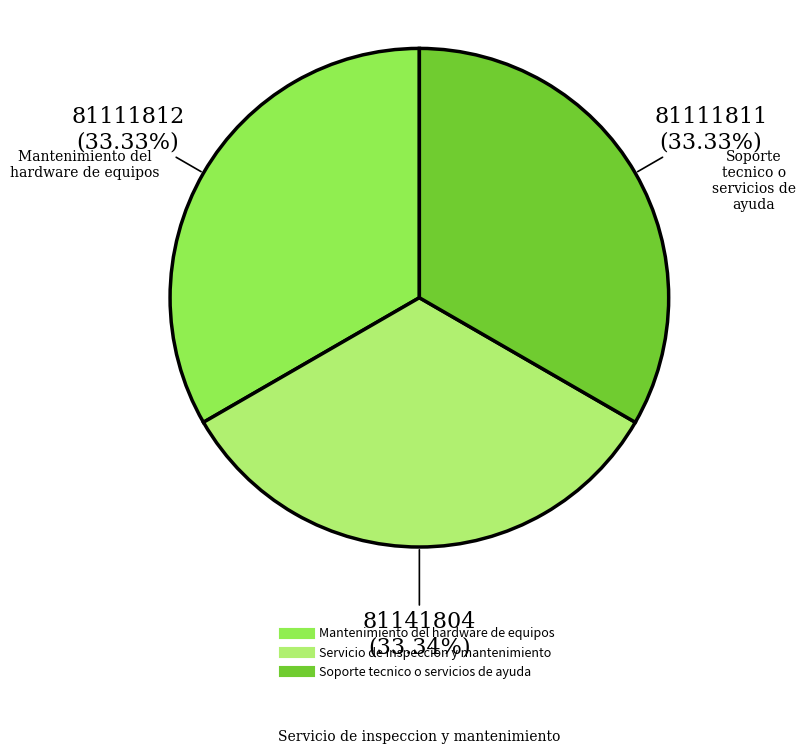

What percentage is the Servicio de inspeccion y mantenimiento slice, to the nearest percent?

33%